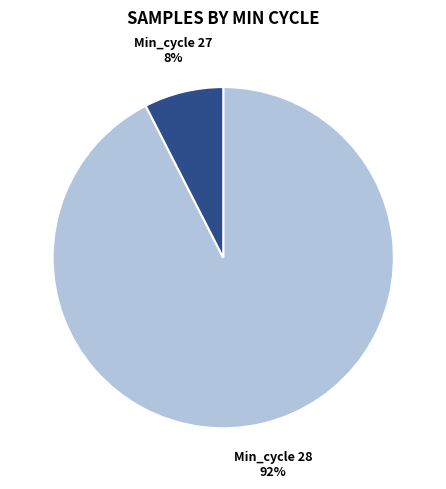

To the nearest percent, what is the average slice percentage?

50%